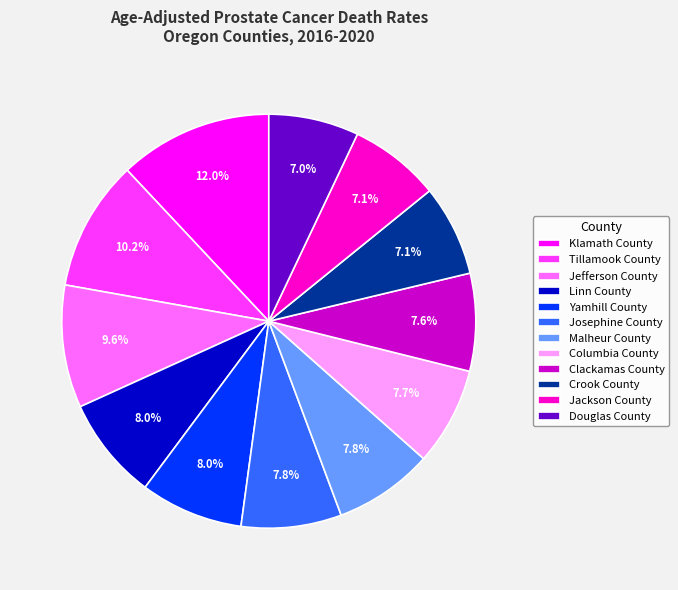

Does any single category account for the majority?

No